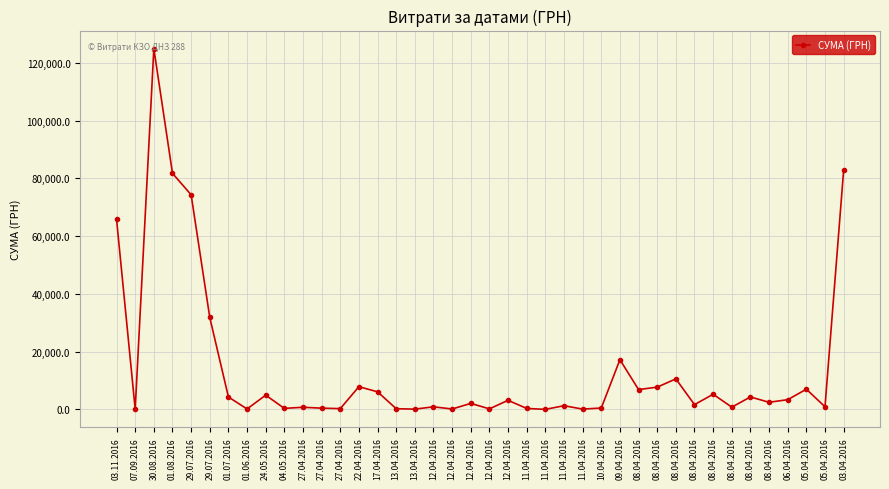

Approximately how many times larger is the value at 01.08.2016 compared to 08.04.2016?

11.9